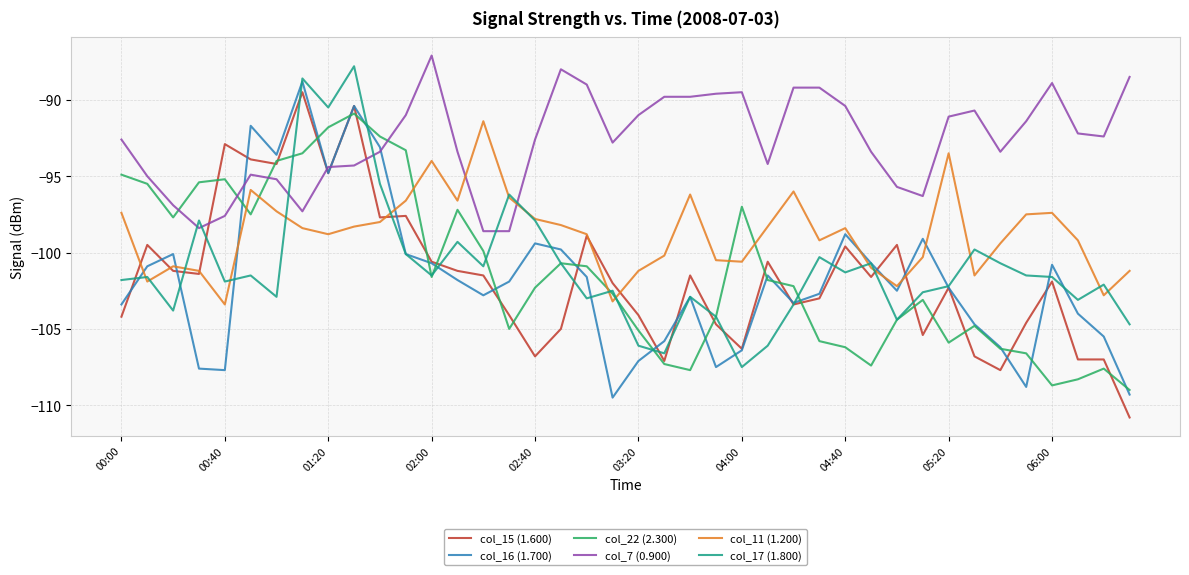

Which series has the largest total across all categories?

col_7 (0.900)